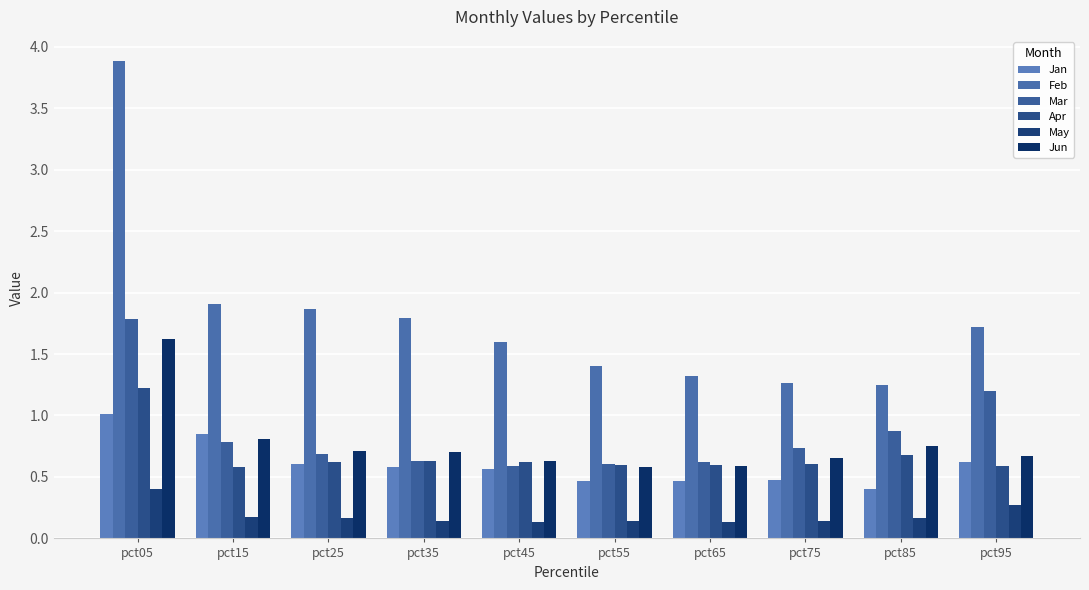

The value of Feb at pct65 is 2.2. True or false?

False